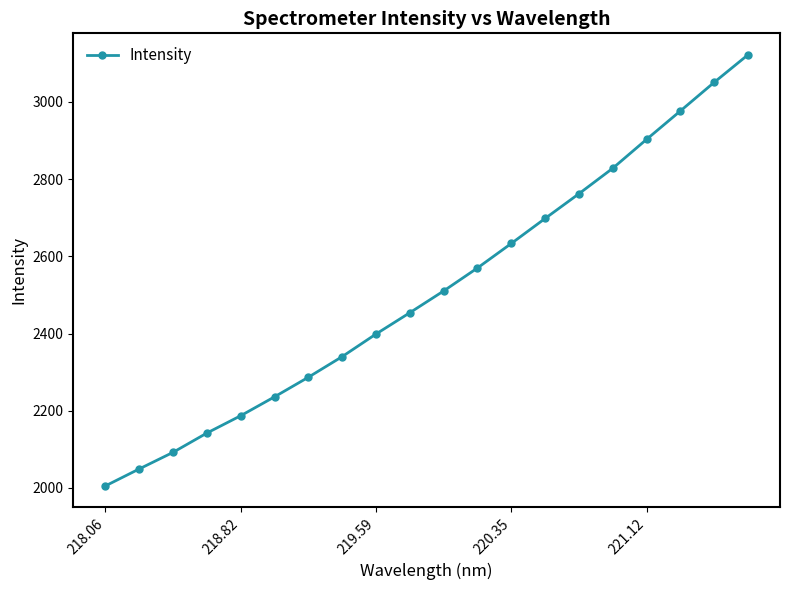

What is the sum of all values?

50246.0